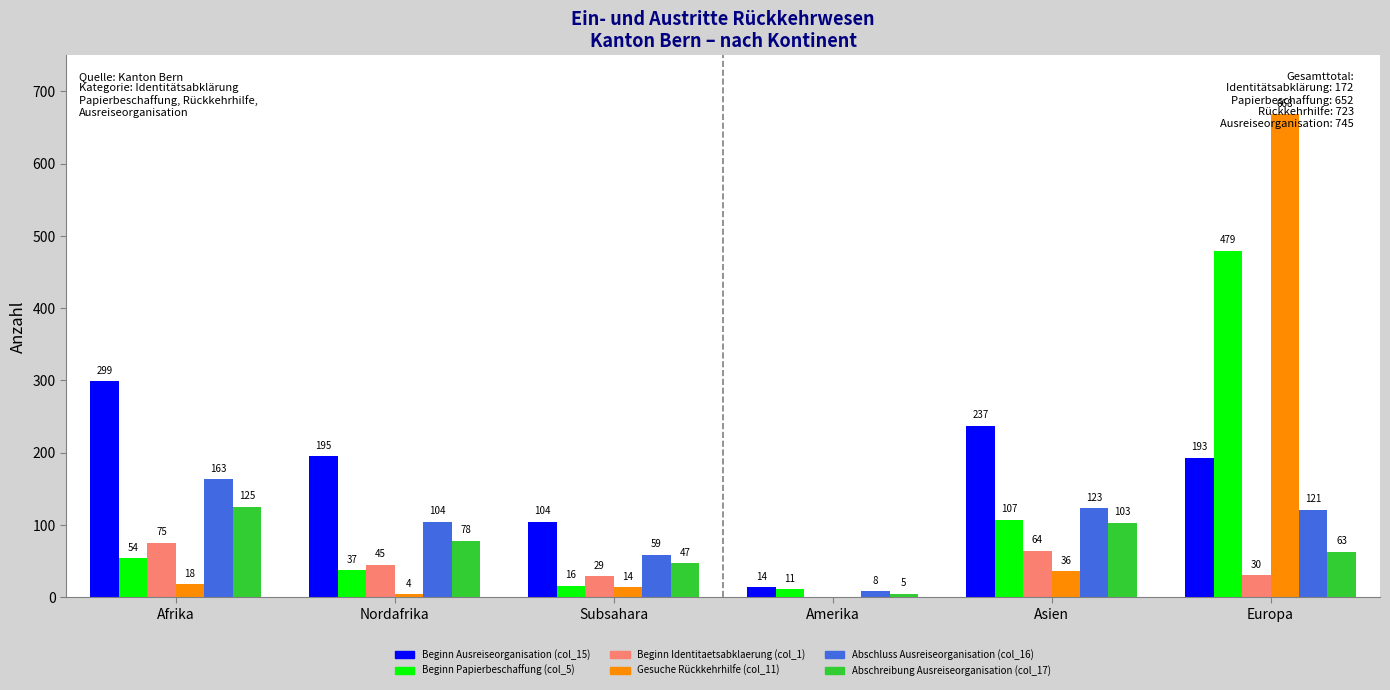

Reading left to right, transcribe all the data shown in this chart.

Beginn Ausreiseorganisation (col_15): Afrika=299	Nordafrika=195	Subsahara=104	Amerika=14	Asien=237	Europa=193
Beginn Papierbeschaffung (col_5): Afrika=54	Nordafrika=37	Subsahara=16	Amerika=11	Asien=107	Europa=479
Beginn Identitaetsabklaerung (col_1): Afrika=75	Nordafrika=45	Subsahara=29	Amerika=0	Asien=64	Europa=30
Gesuche Rückkehrhilfe (col_11): Afrika=18	Nordafrika=4	Subsahara=14	Amerika=0	Asien=36	Europa=668
Abschluss Ausreiseorganisation (col_16): Afrika=163	Nordafrika=104	Subsahara=59	Amerika=8	Asien=123	Europa=121
Abschreibung Ausreiseorganisation (col_17): Afrika=125	Nordafrika=78	Subsahara=47	Amerika=5	Asien=103	Europa=63